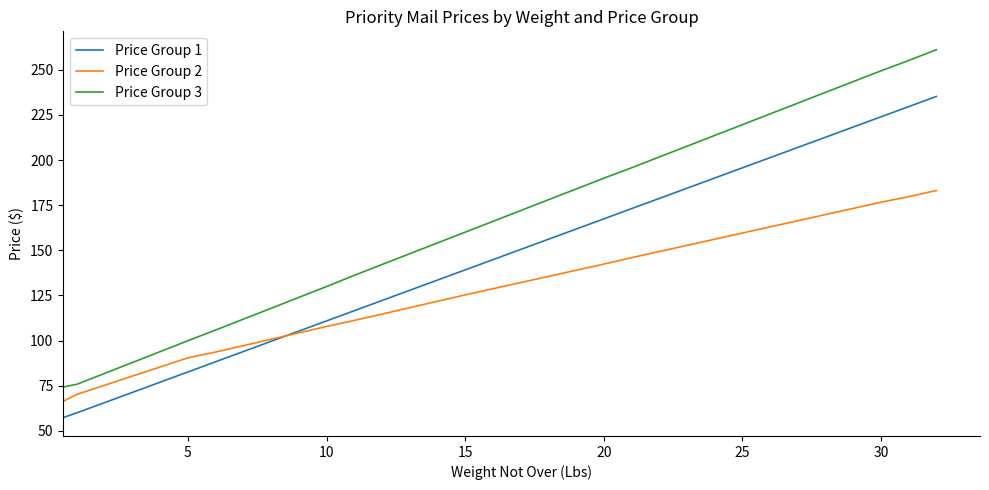

What is the highest value of the Price Group 1 series?

235.2